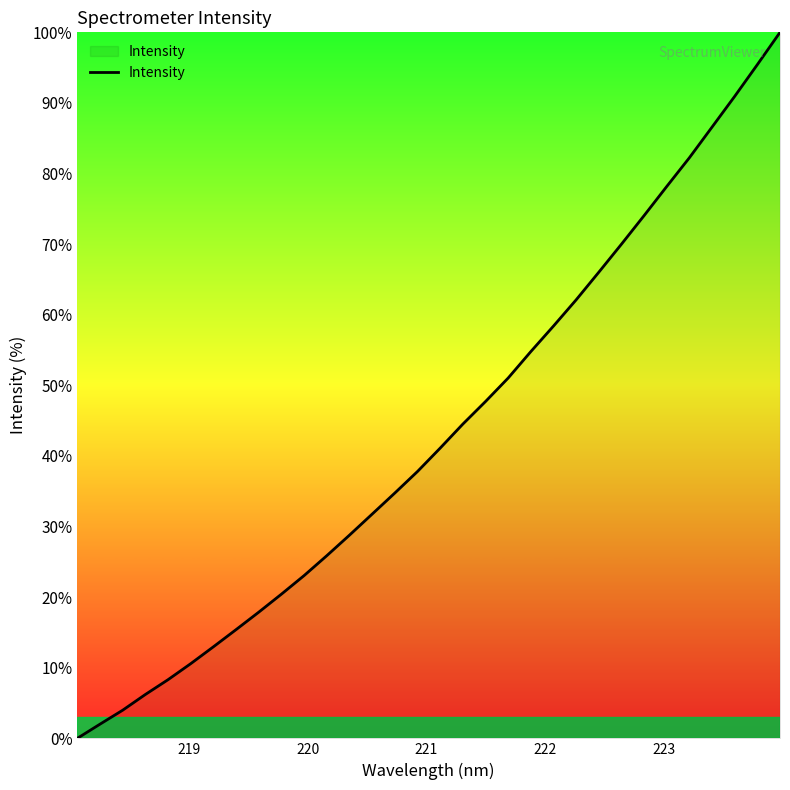

What is the greatest value displayed?

100.0